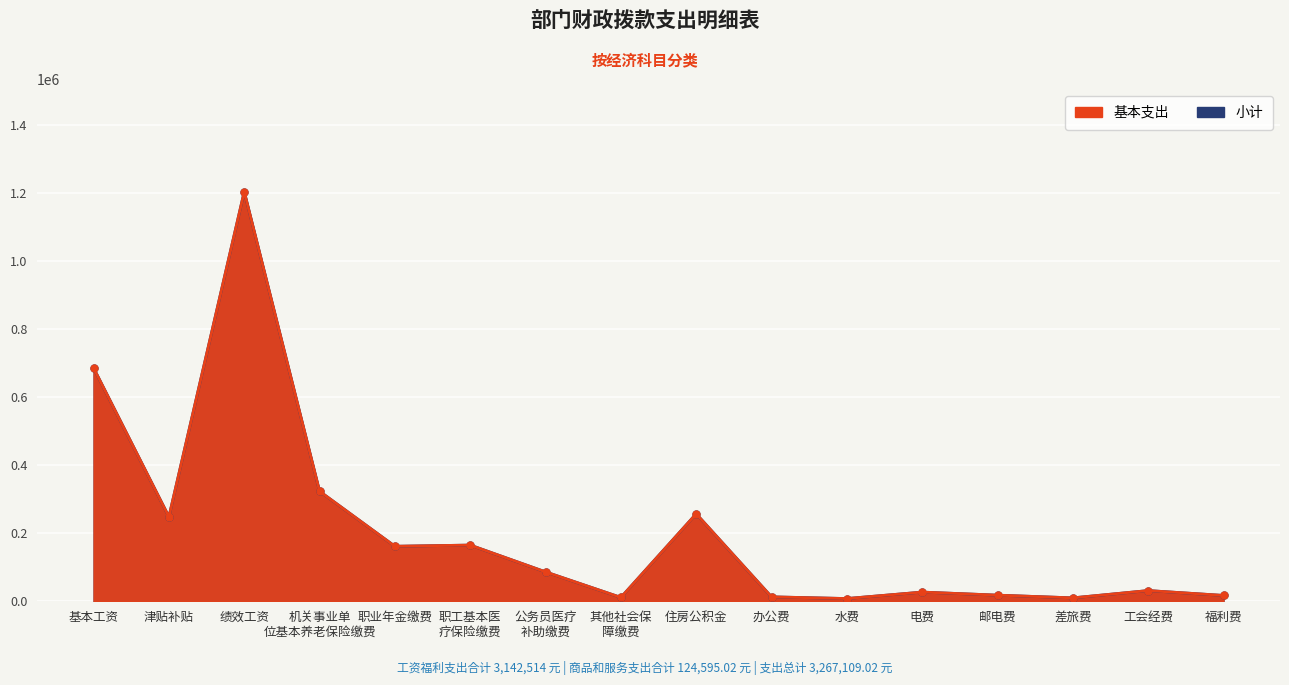

How many interior local valleys does the 基本支出 series have?

5